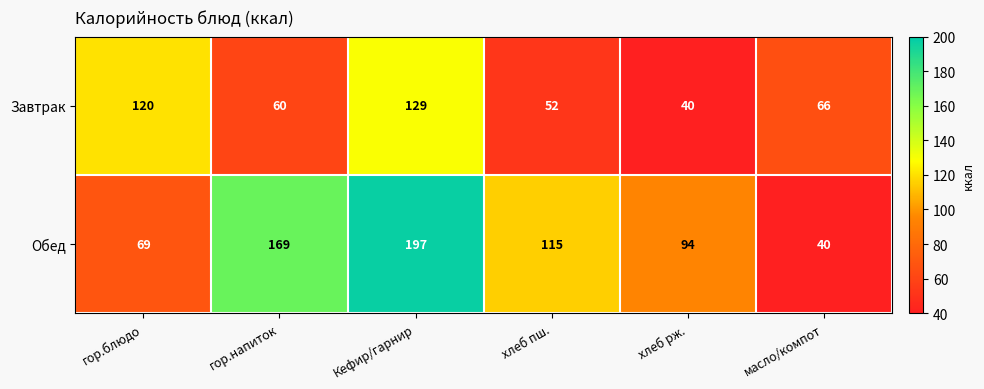

What is the lowest value of the Обед series?

40